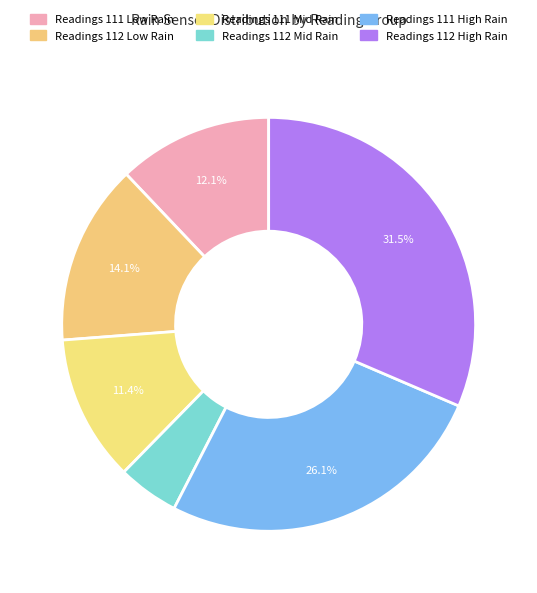

Count the number of slices in the pie.

6